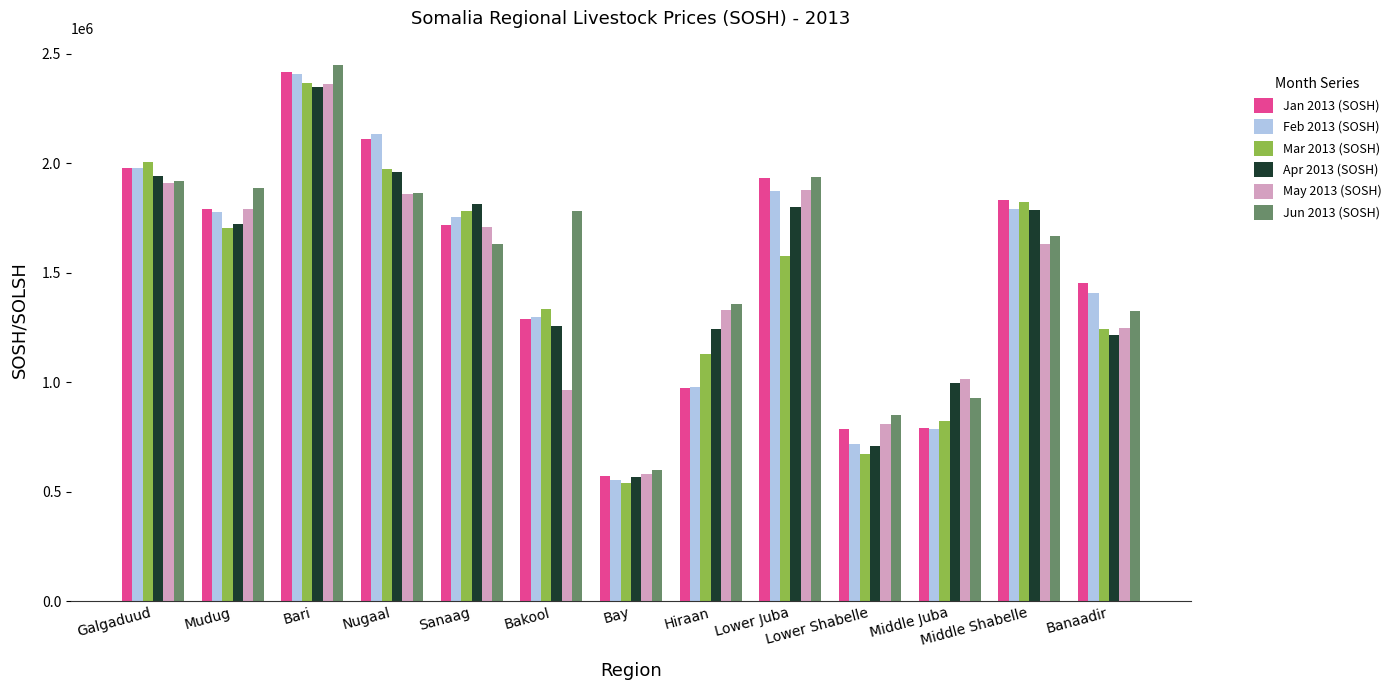

Are the bars horizontal?

No